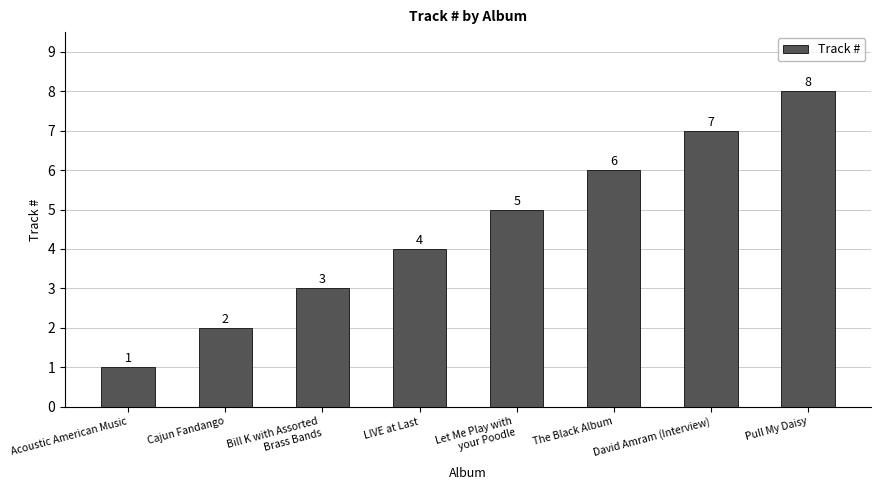

List the labels in order of value, largest first.

Pull My Daisy, David Amram (Interview), The Black Album, Let Me Play with
your Poodle, LIVE at Last, Bill K with Assorted
Brass Bands, Cajun Fandango, Acoustic American Music